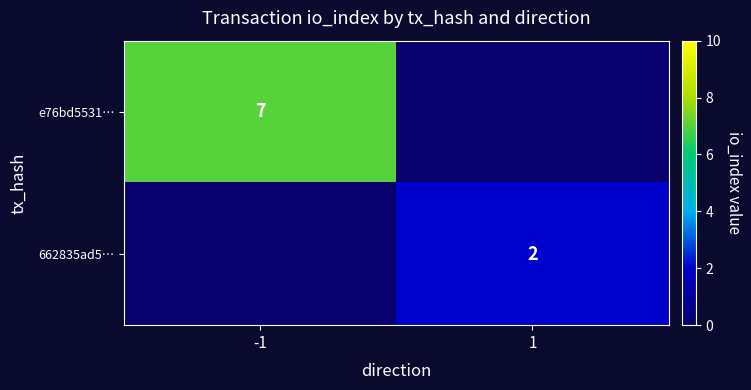

The 662835ad5… series shows 1.5 at -1. True or false?

False